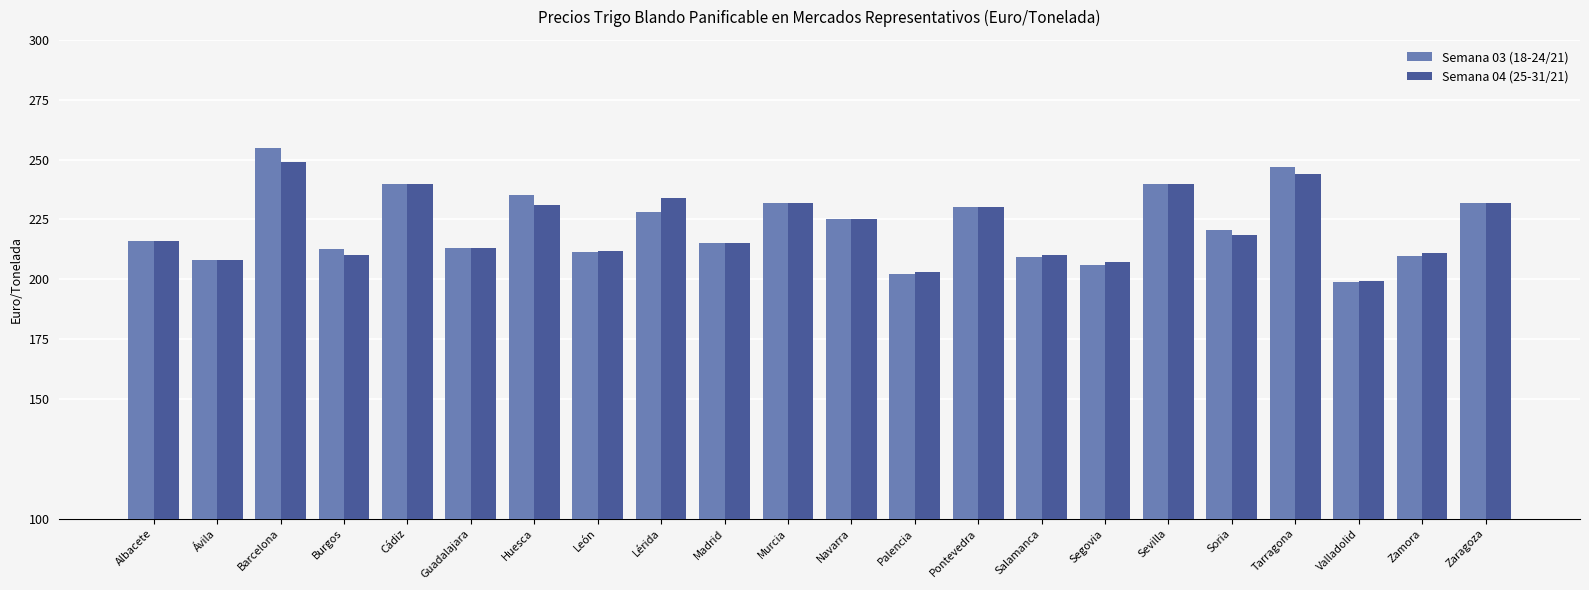

What is the total value across all series at Lérida?

462.0